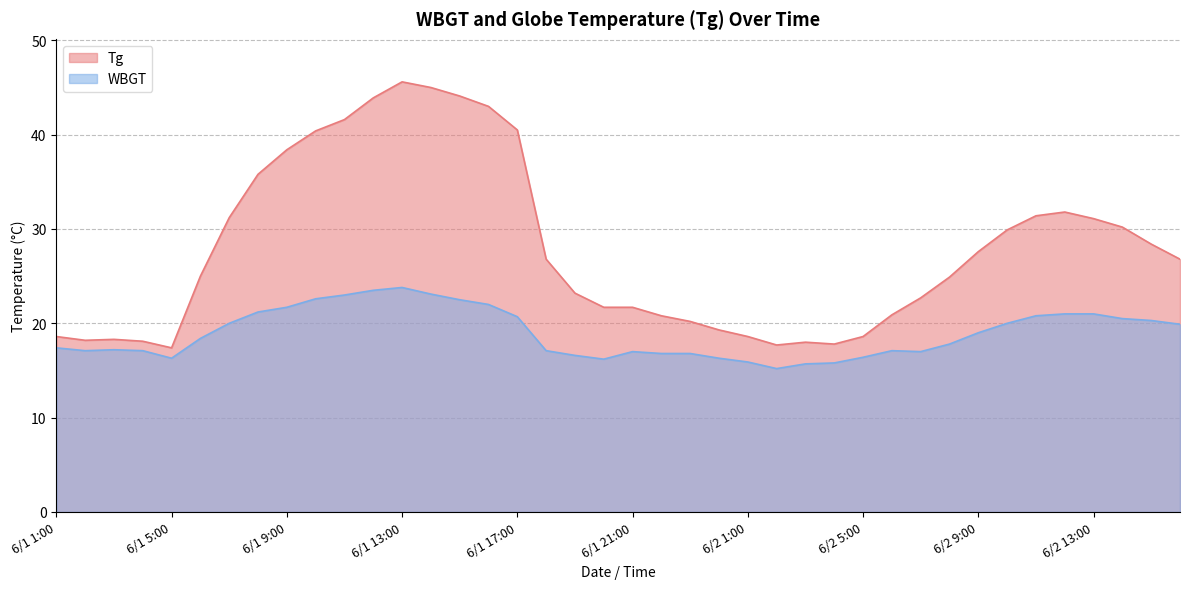

What is the label of the 29th point from the right?

6/1 12:00